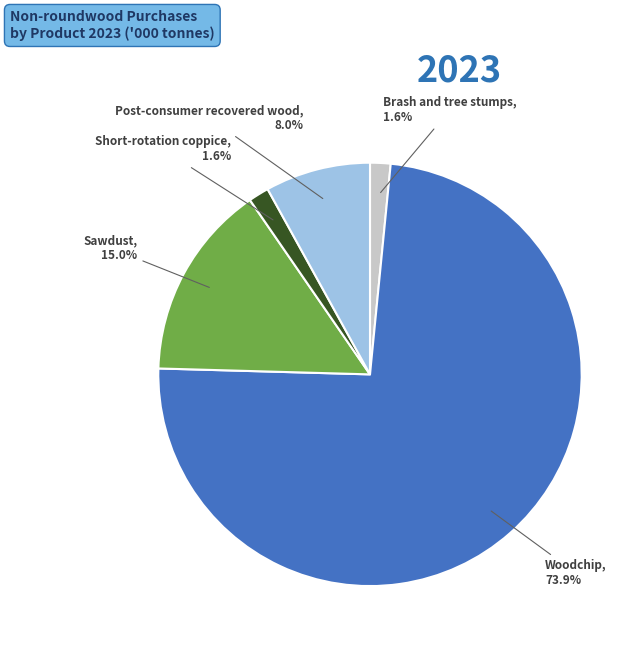

Is there a majority slice in this chart?

Yes